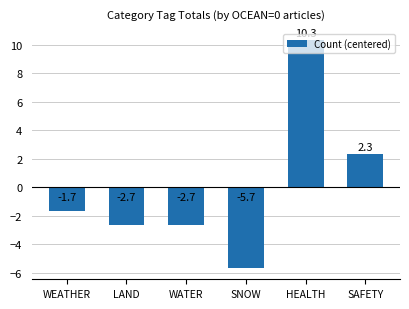

How many values exceed -1?

2